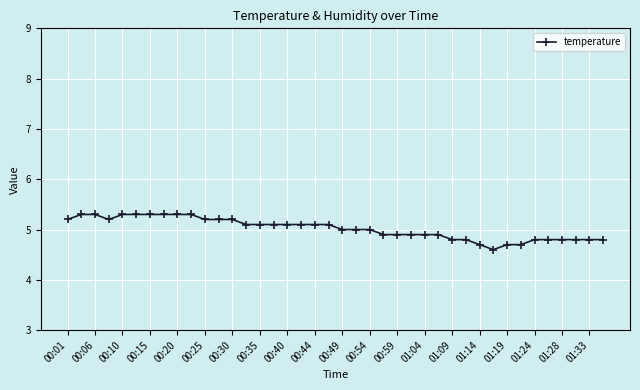

What is the sum of all values?

200.7